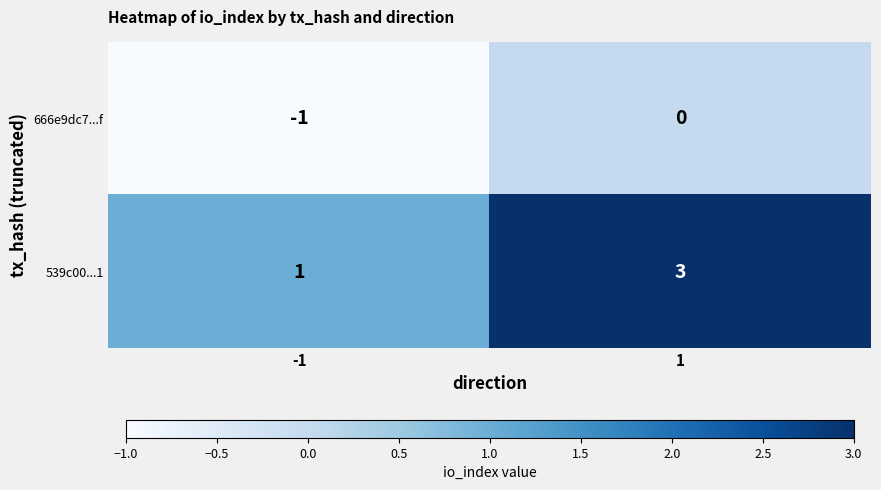

List the series in order of their peak value, lowest first.

666e9dc7...f, 539c00...1